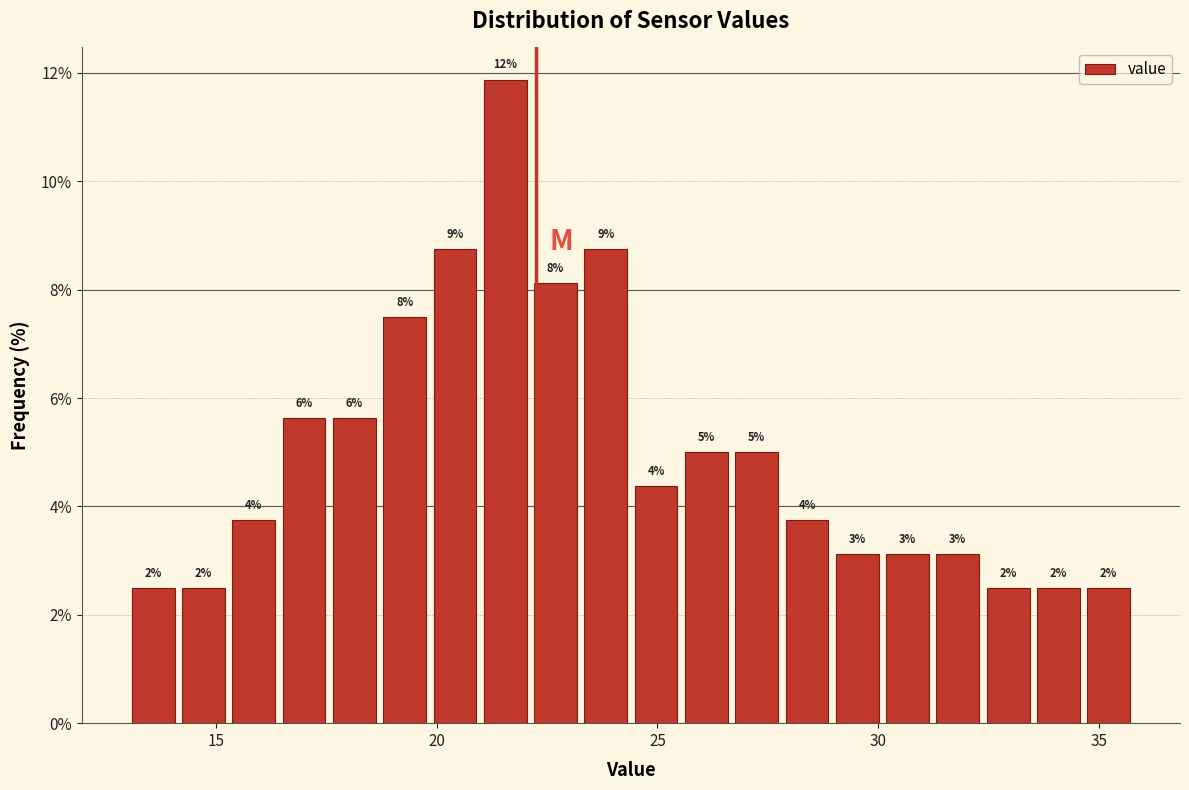

Around what value on the x-axis is the tallest bar? Give the approximate position of its centre, as read against the axis.

21.5